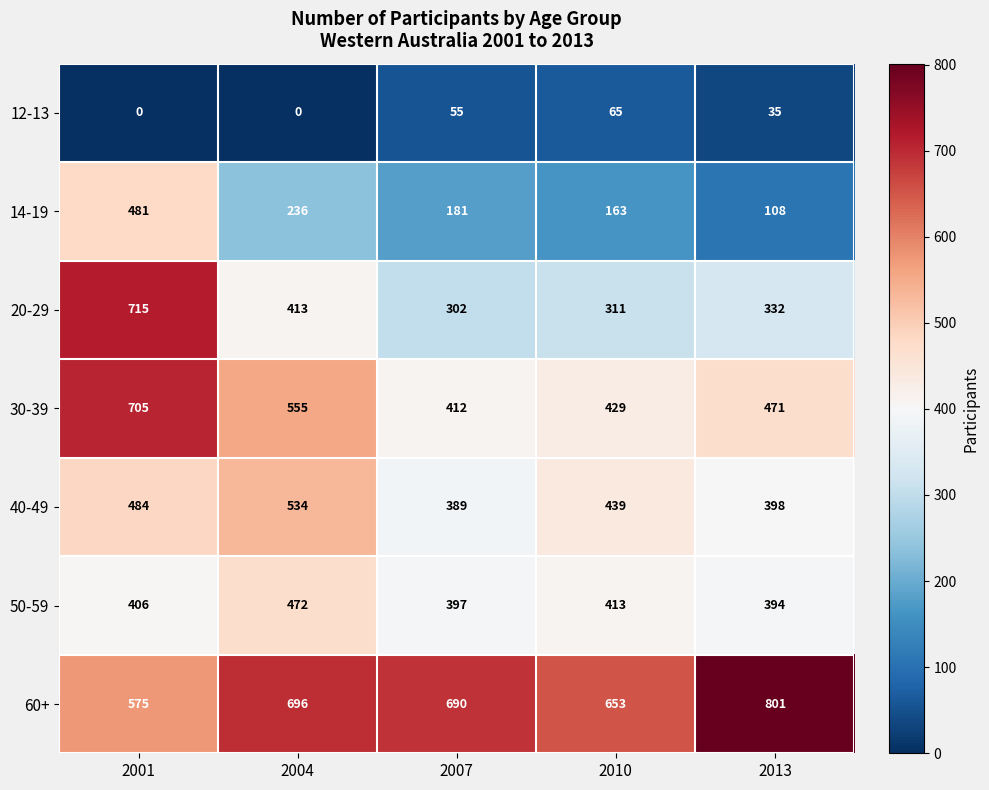

How many values in 12-13 are above zero?

3